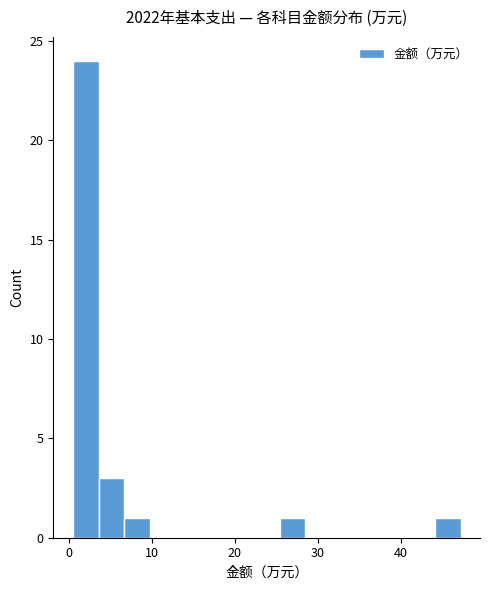

Around what value on the x-axis is the tallest bar? Give the approximate position of its centre, as read against the axis.

2